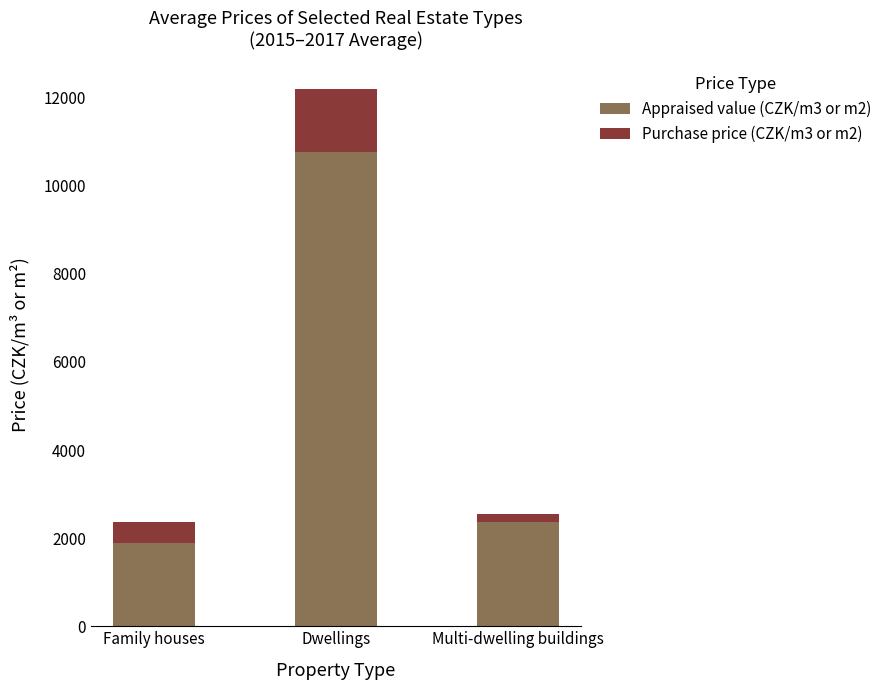

At which category is the sum across all series the highest?

Dwellings